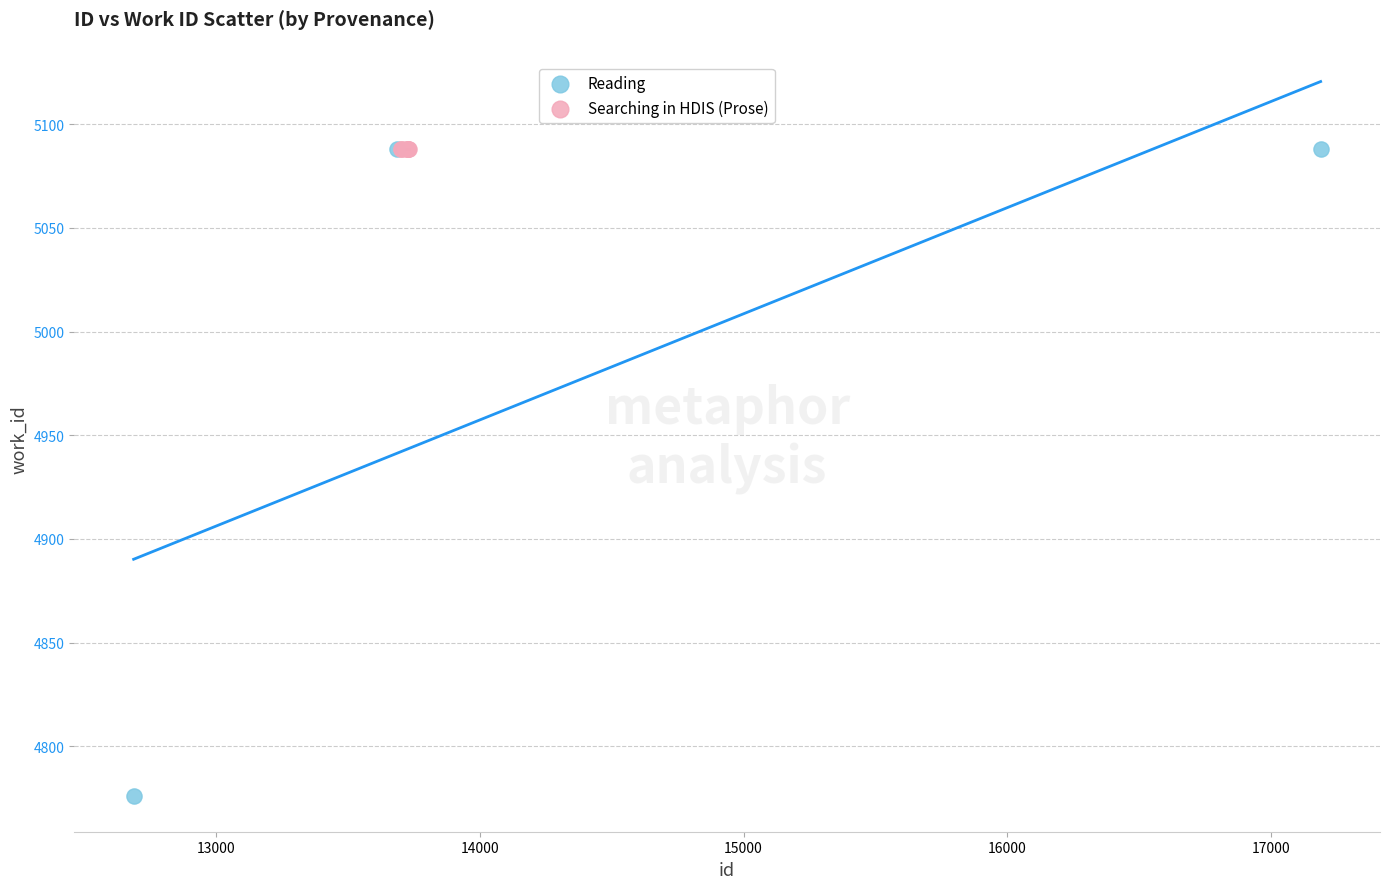

Which series contains the lowest Y value?

Reading